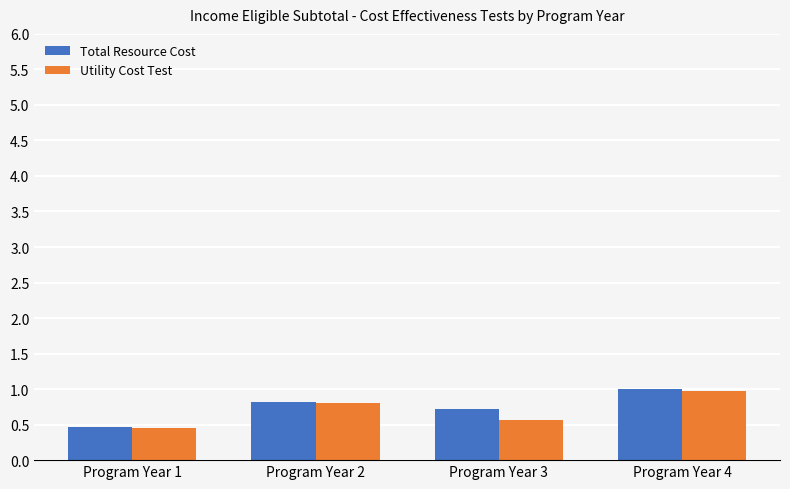

Does the chart contain any negative values?

No